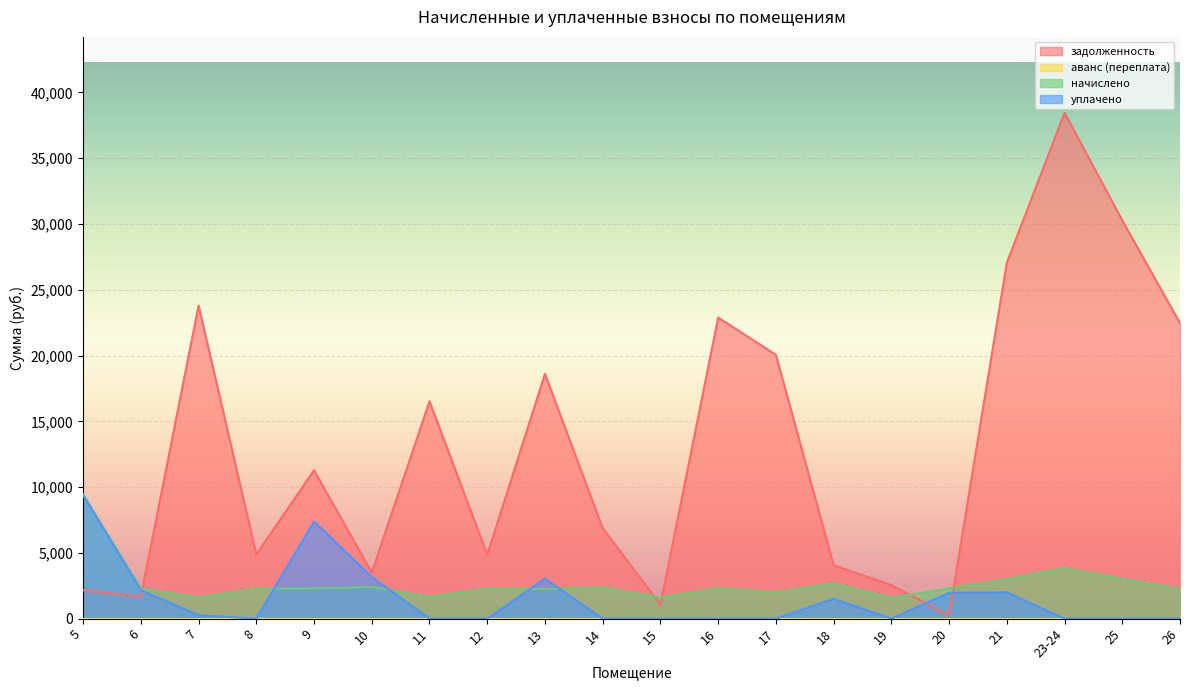

Between 23-24 and 8, which is larger?

23-24